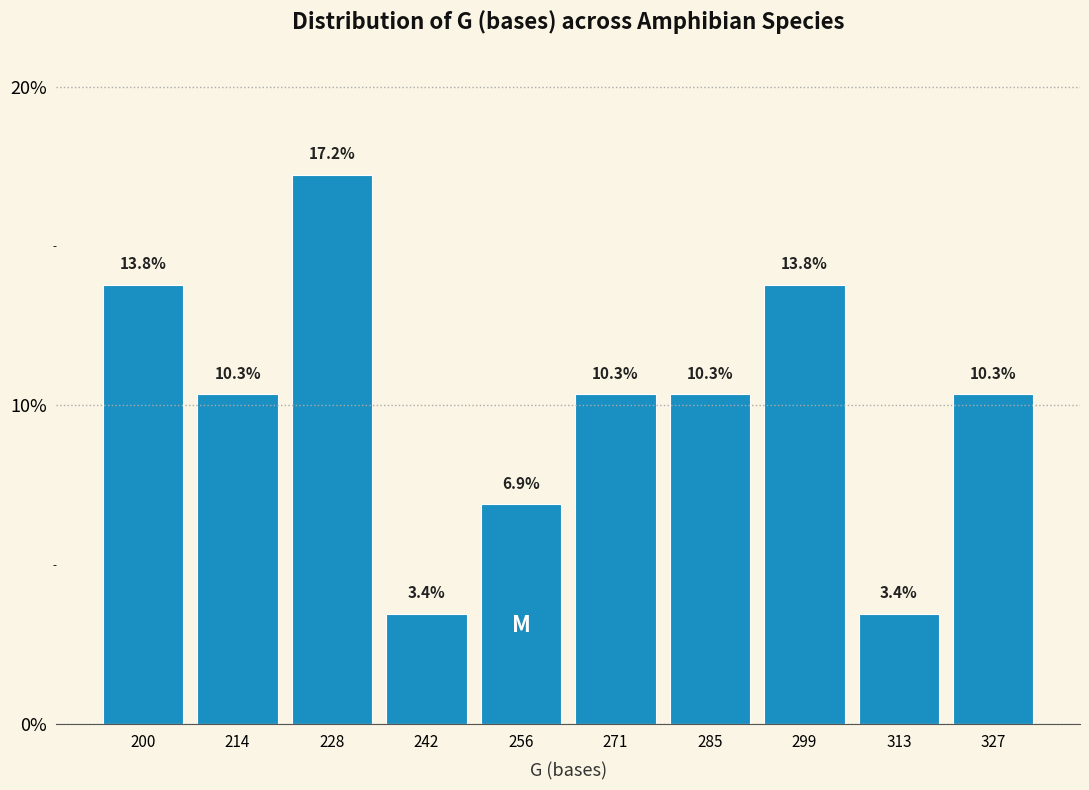

Over which range of the x-axis is the bar tallest?

221.4 to 235.6